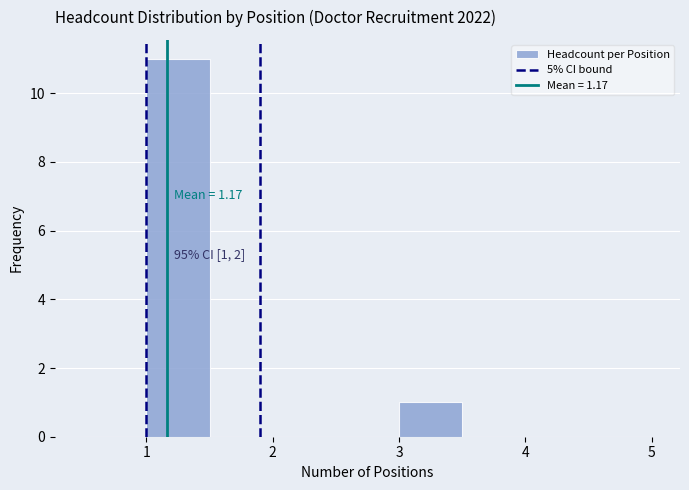

Which range on the x-axis has the tallest bar?

1.0 to 1.5